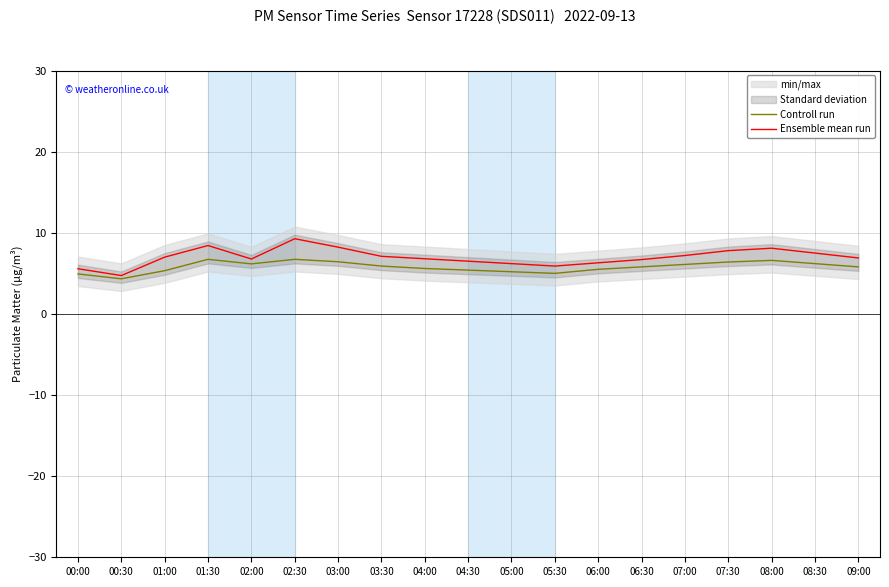

Read the Controll run value at 07:30.

6.4